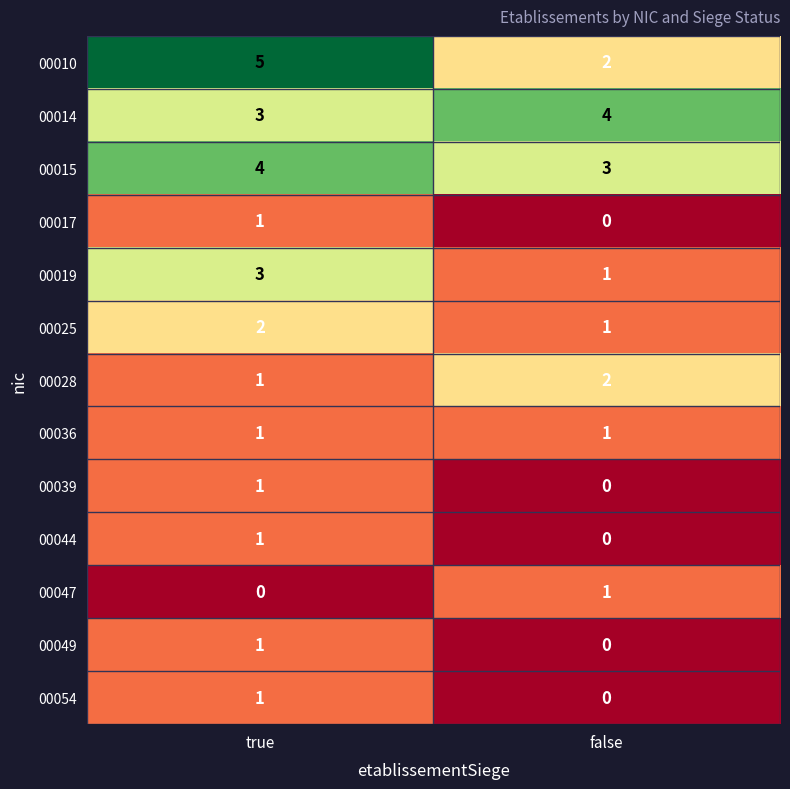

List the labels in order of 00039 value, smallest first.

false, true